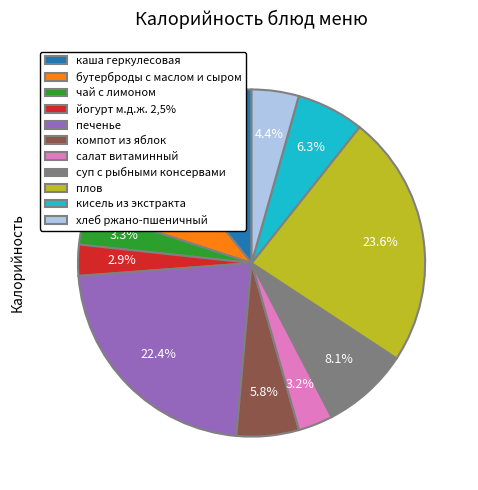

What percentage is the плов slice, to the nearest percent?

24%